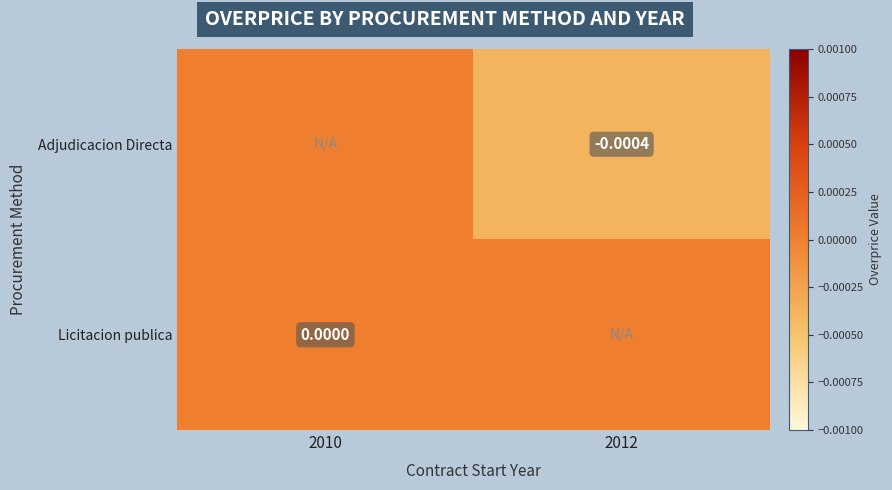

Which category has the lowest value across all series?

2012